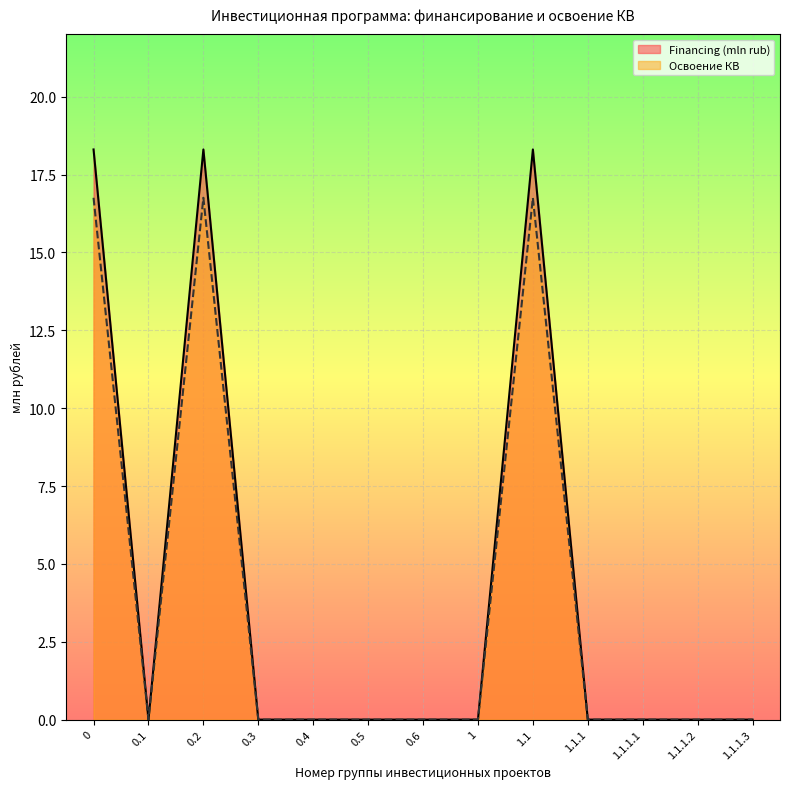

True or false: Освоение КВ and Financing (mln rub) intersect in this chart.

False